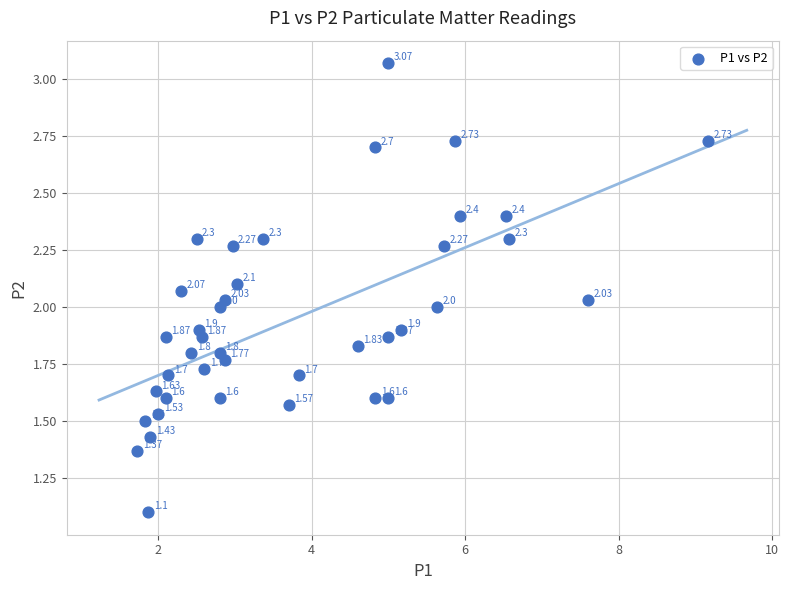

What is the range of X values (max minus min)?

7.4